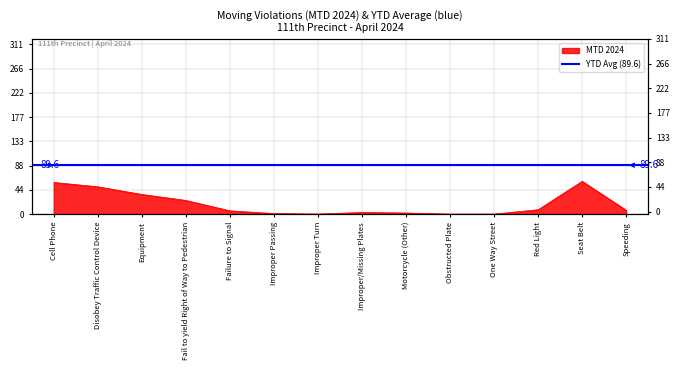

What position from the left is Improper Turn?

7